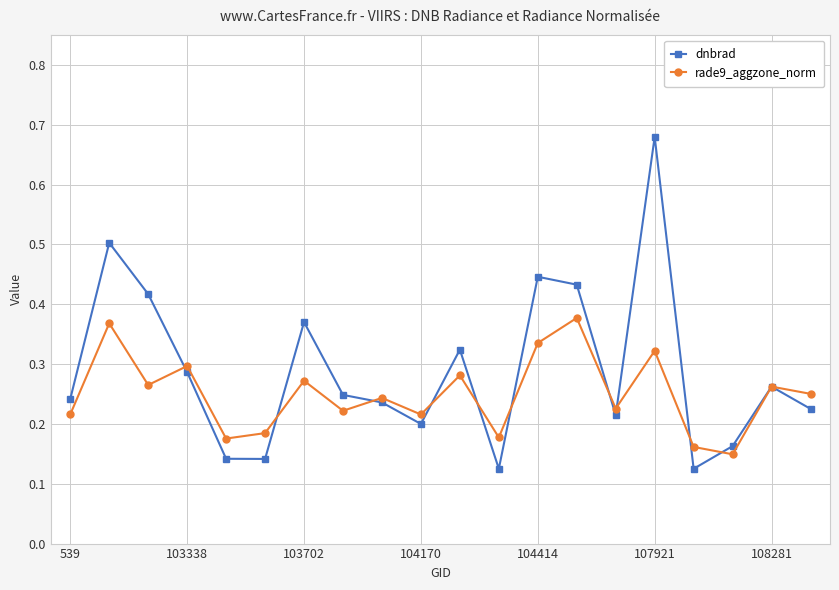

After their last crossing, which series has the higher values: dnbrad or rade9_aggzone_norm?

rade9_aggzone_norm